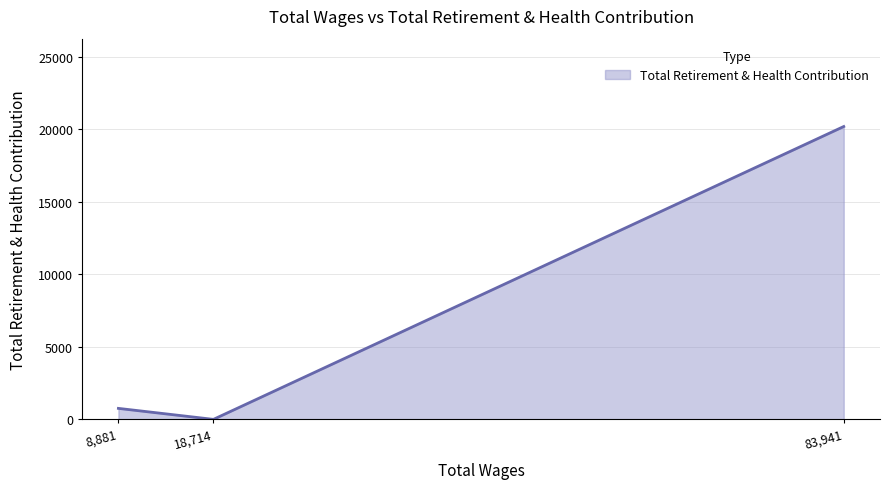

Which label corresponds to the largest value in the chart?

83,941